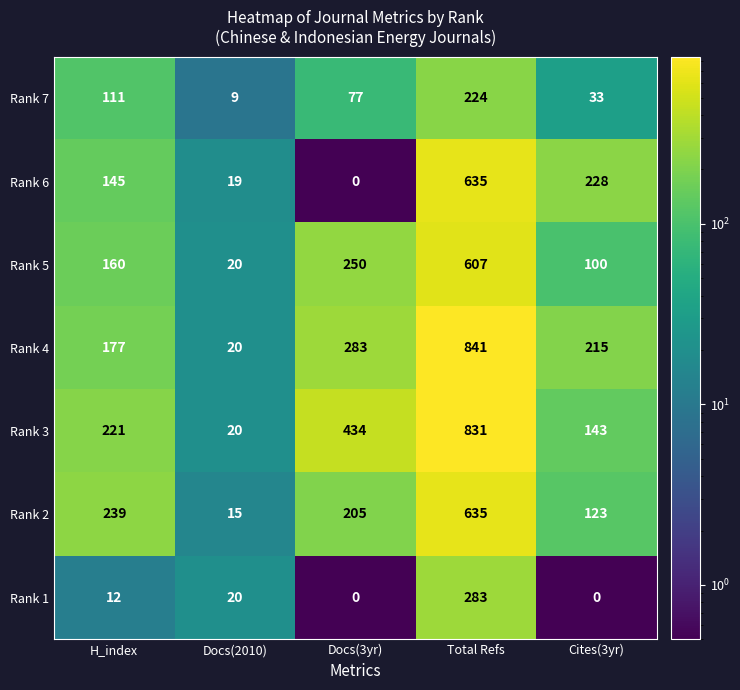

What is the maximum value shown in the chart?

841